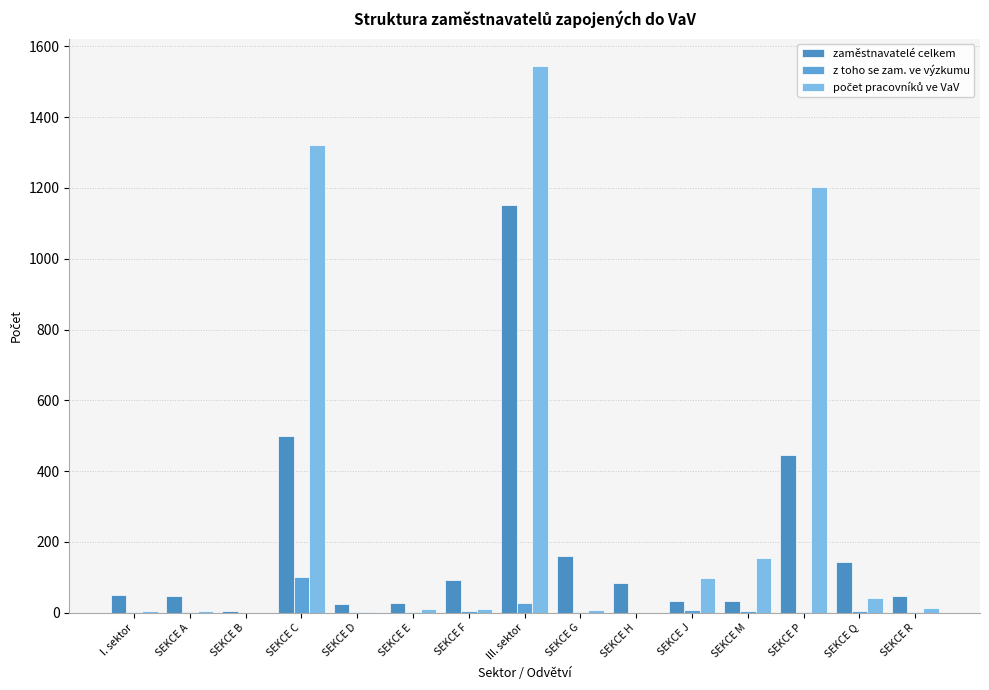

What is the difference between the maximum and second lowest values in the z toho se zam. ve výzkumu series?

102.0